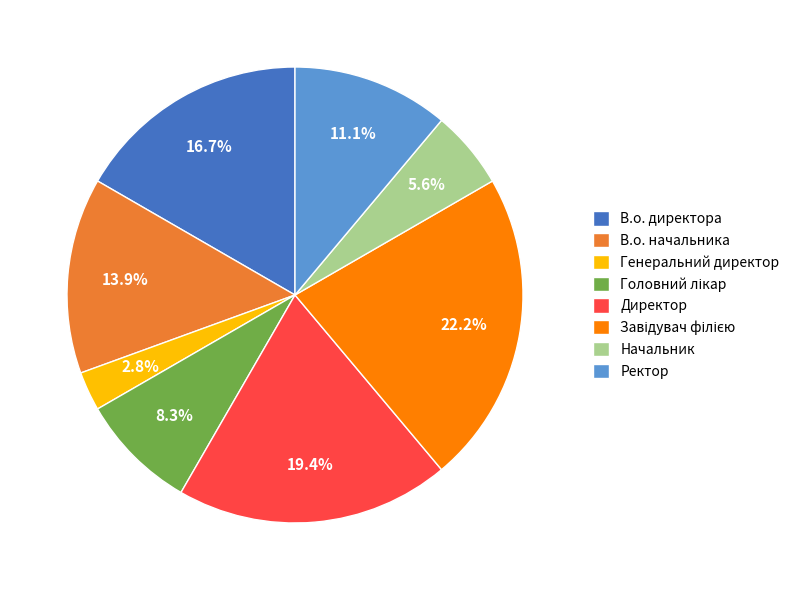

Does Директор account for over 50% of the chart?

No